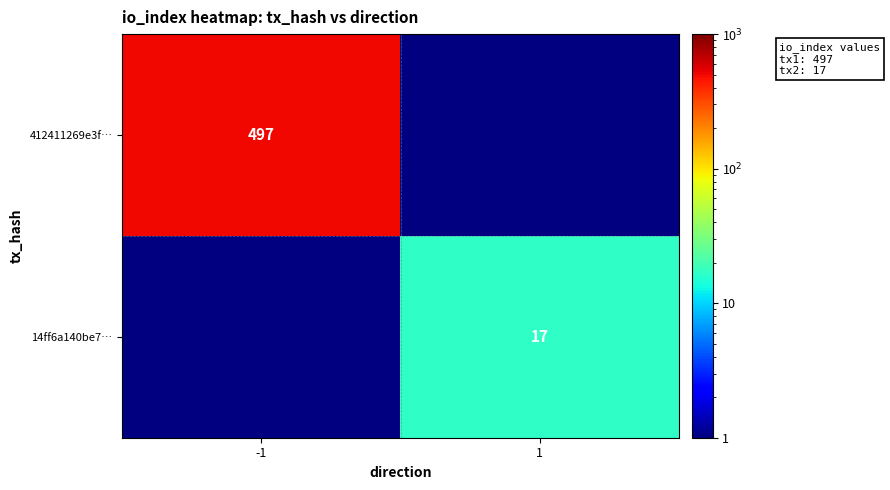

Is the value of 14ff6a140be7… at 1 greater than the value of 412411269e3f… at -1?

No